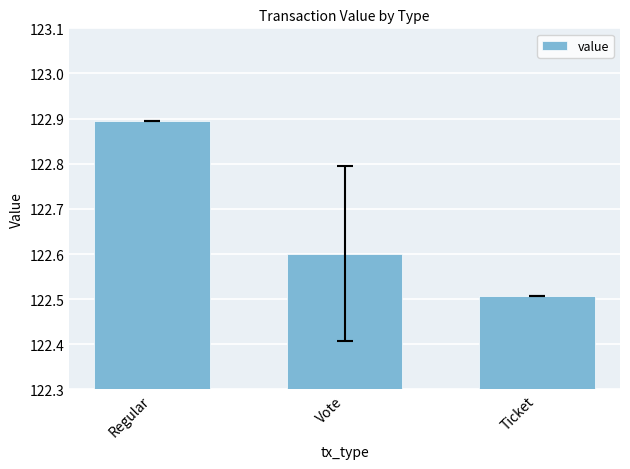

How many values are between 122 and 123?

3